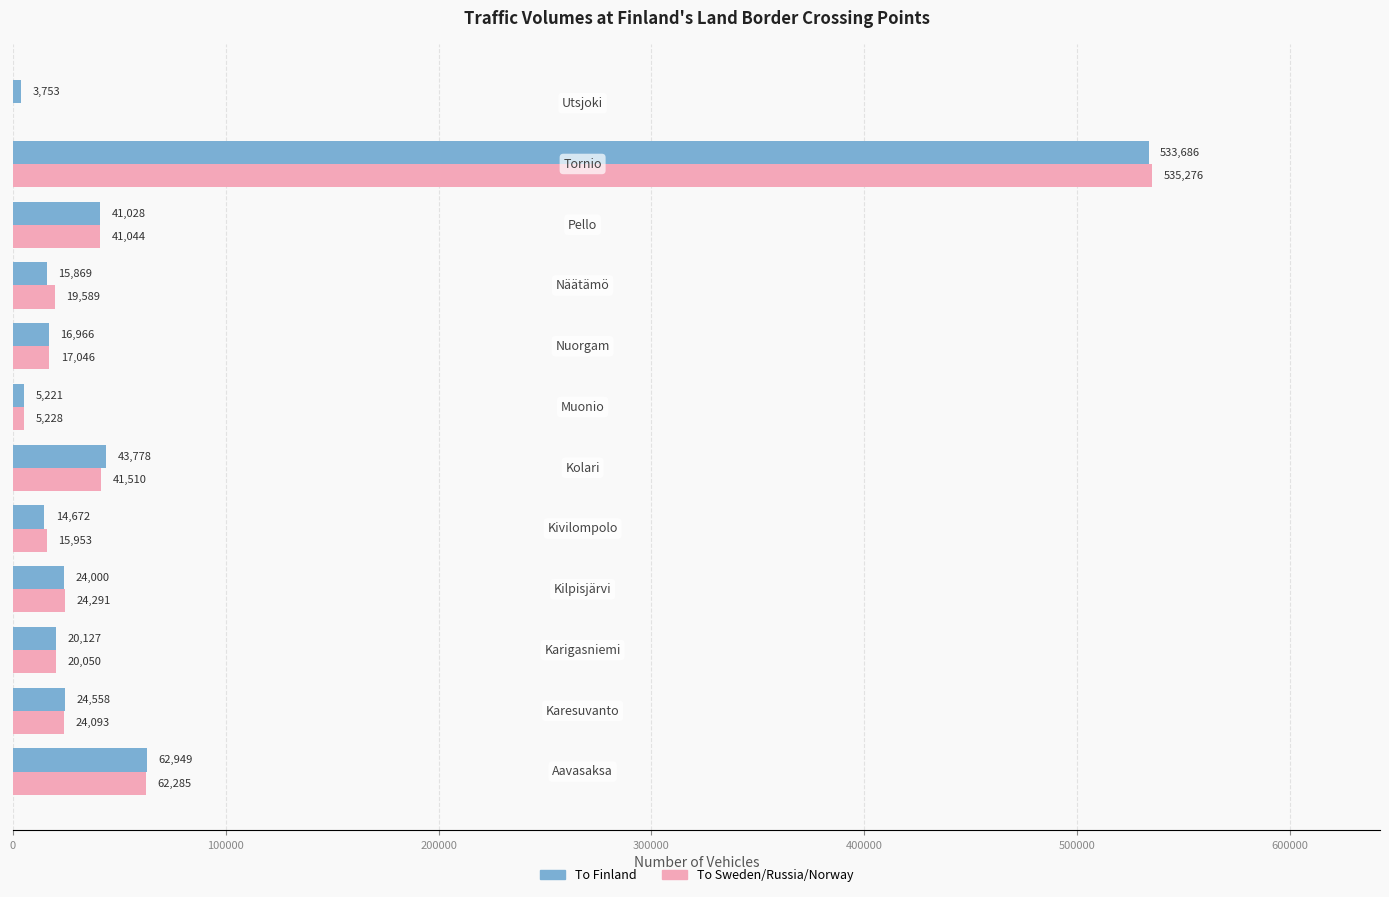

Which series has the largest total across all categories?

To Finland